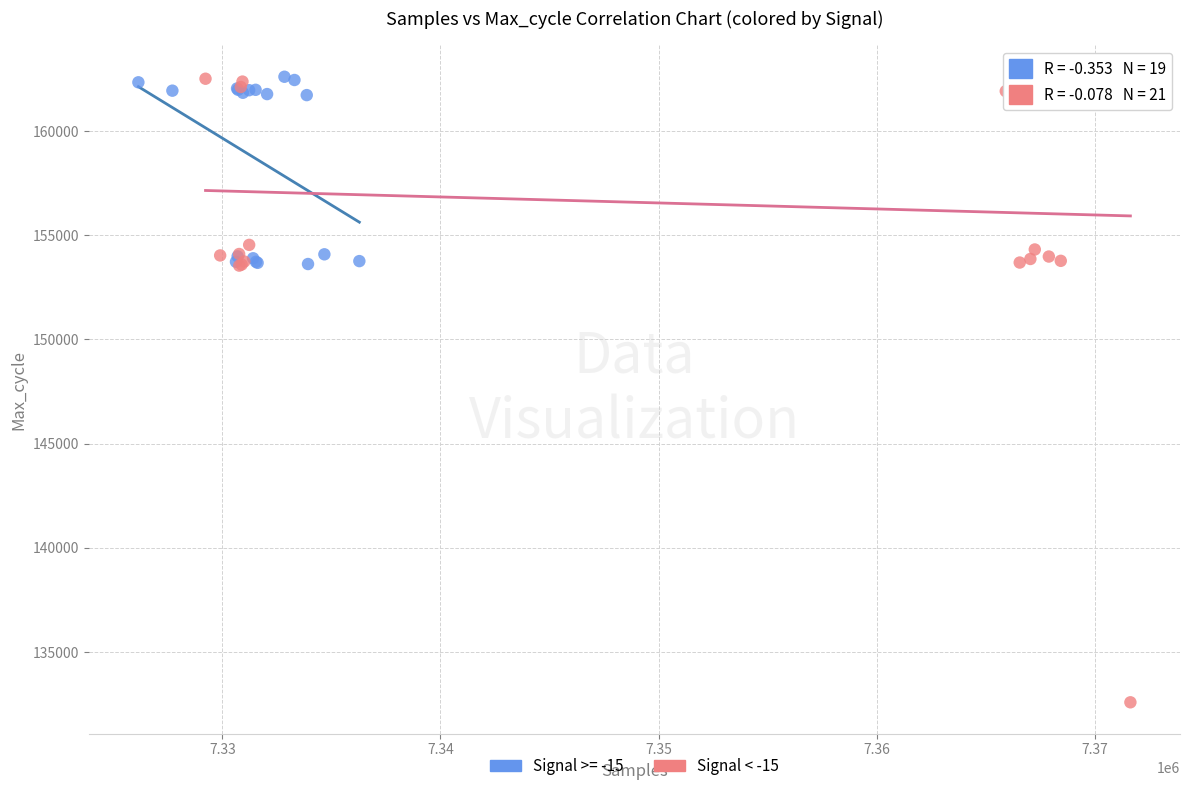

Which series reaches the minimum Y coordinate?

Signal < -15